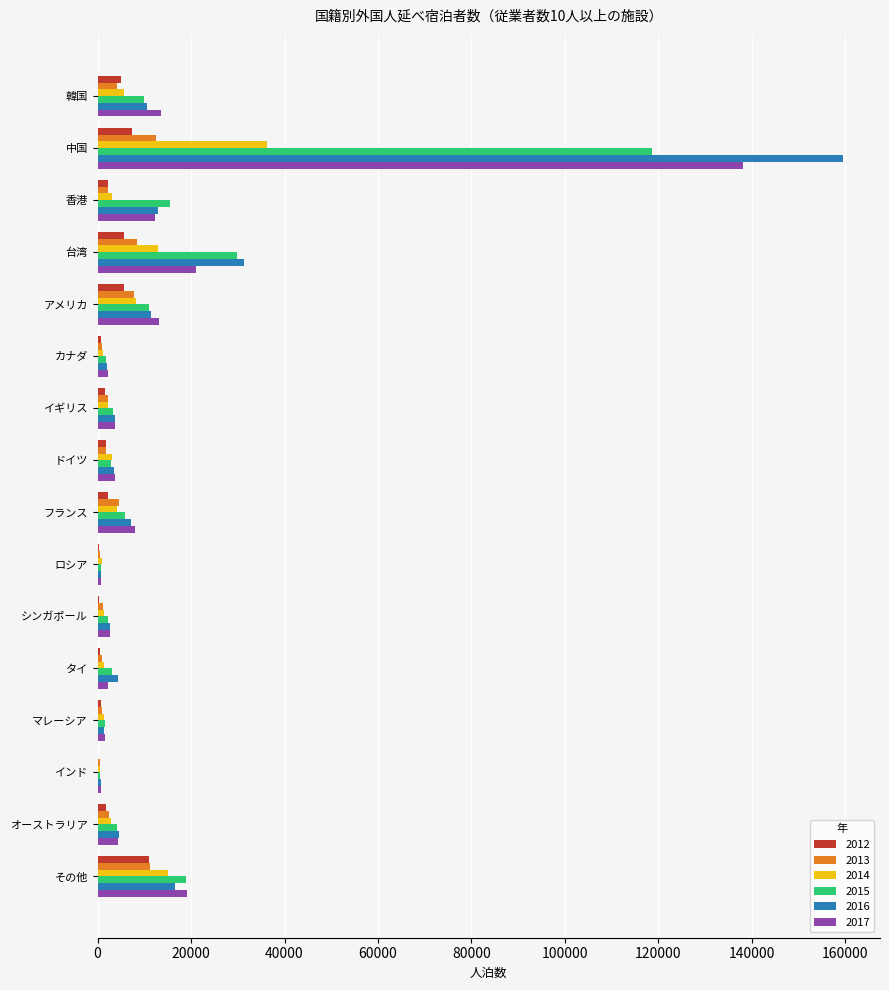

The value of 2015 at アメリカ is 11080. True or false?

True